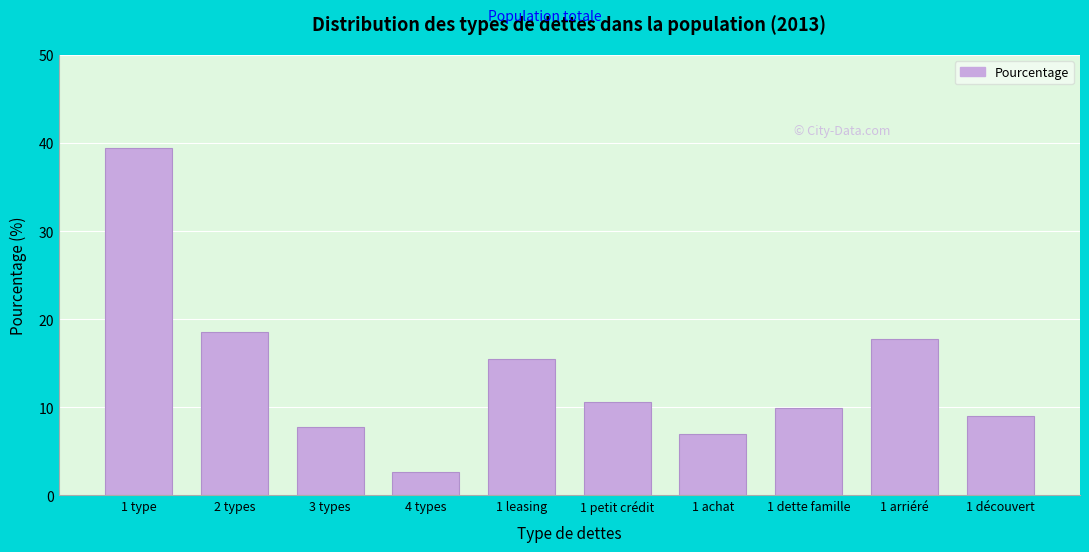

Reading left to right, what are all the values shown in this chart?

1 type=39.4	2 types=18.5	3 types=7.7	4 types=2.6	1 leasing=15.5	1 petit crédit=10.5	1 achat=7.0	1 dette famille=9.9	1 arriéré=17.7	1 découvert=9.0